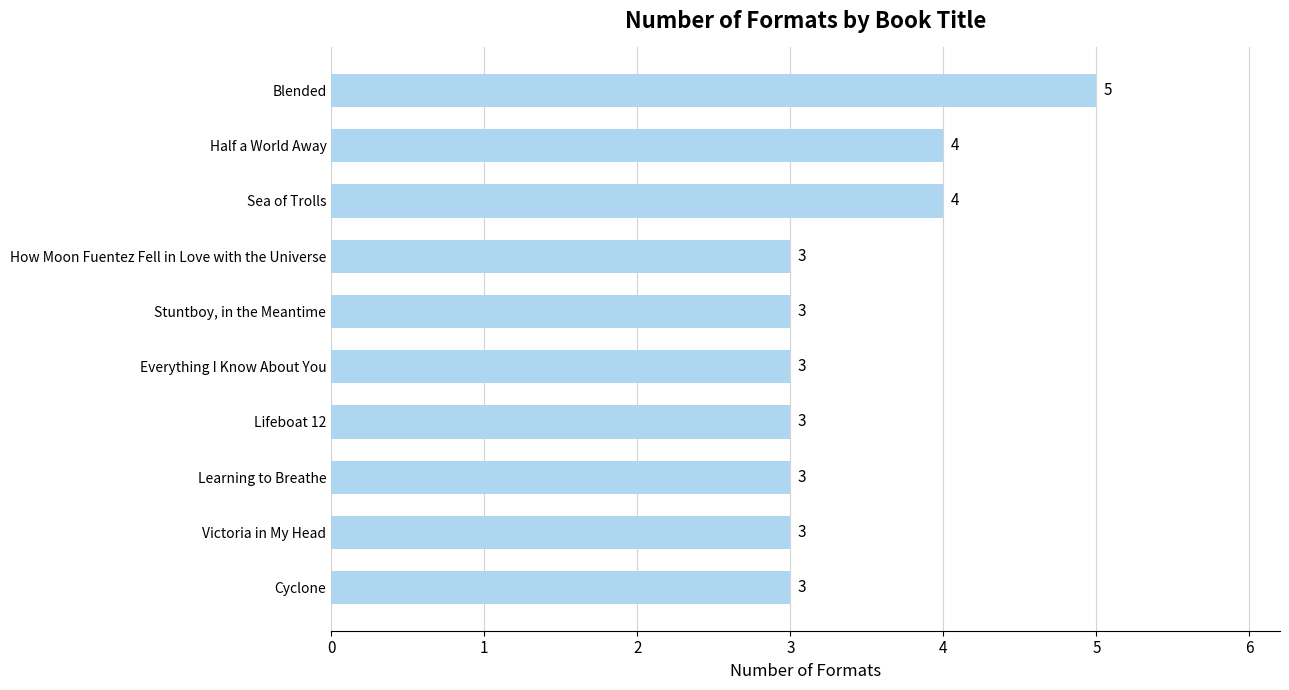

Read the value at Learning to Breathe.

3